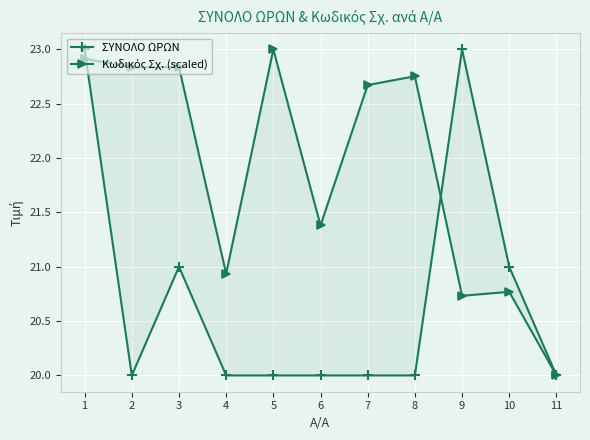

Rank the series by their average value, from highest to lowest.

Κωδικός Σχ. (scaled), ΣΥΝΟΛΟ ΩΡΩΝ